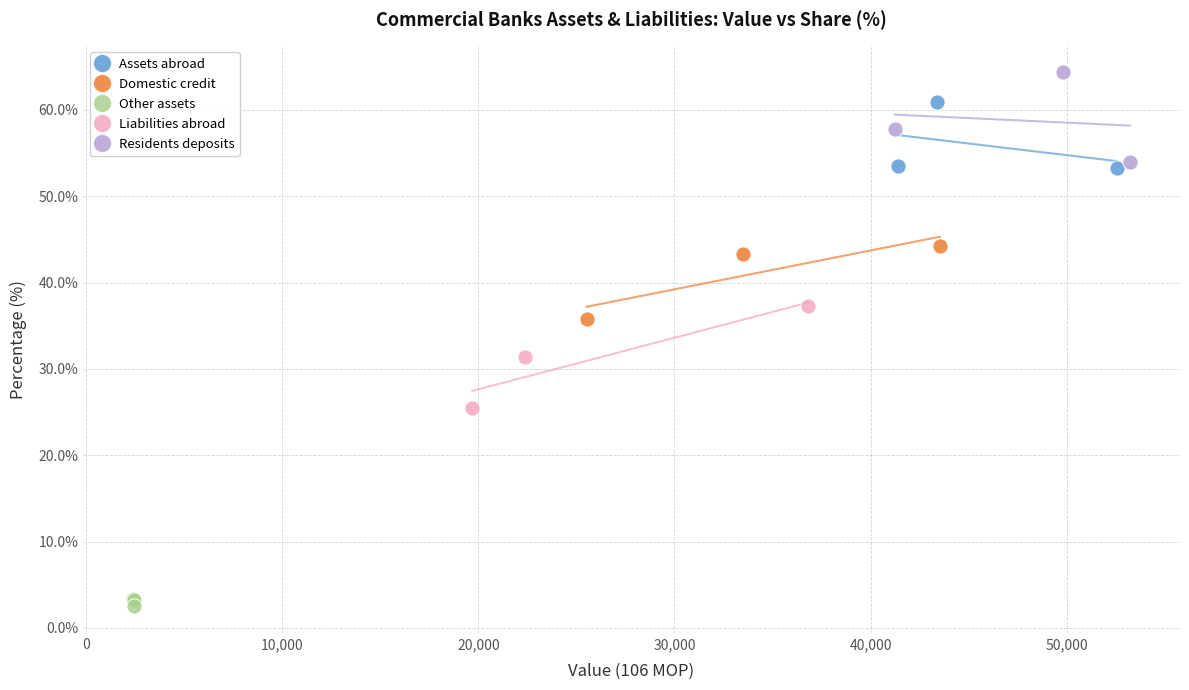

Which series reaches the maximum Y coordinate?

Residents deposits